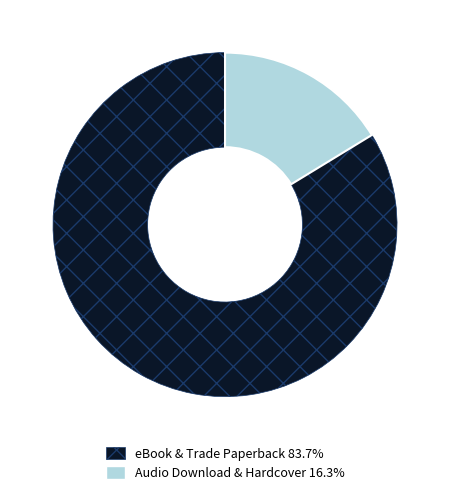

Is there a majority slice in this chart?

Yes